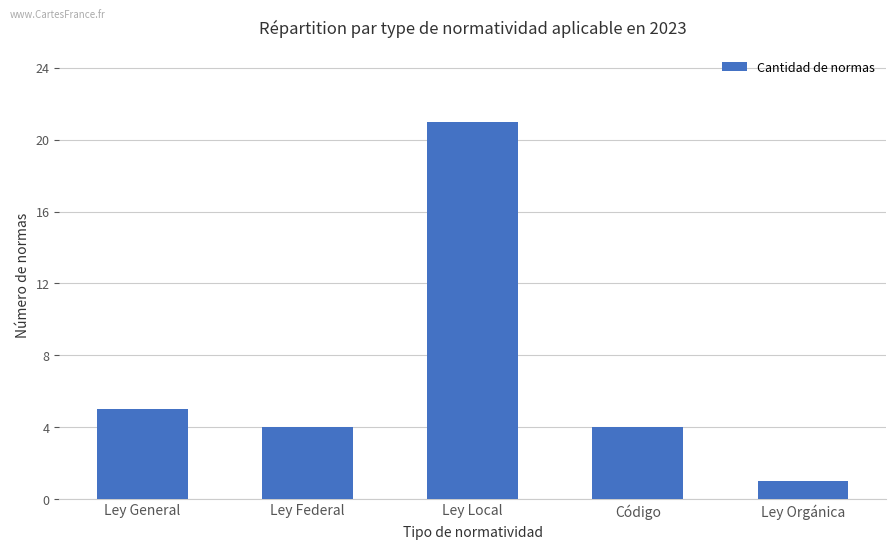

What is the maximum value shown in the chart?

21